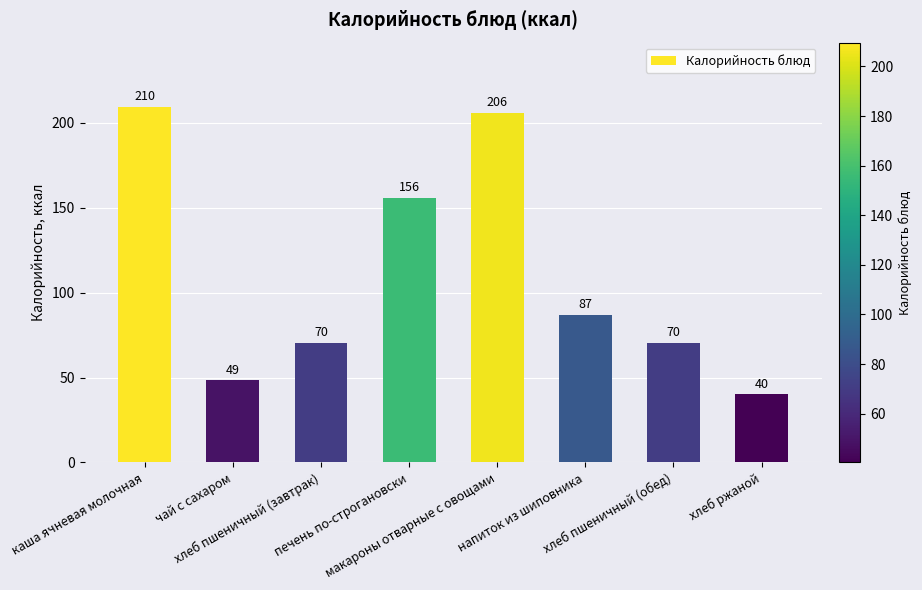

What position from the right is хлеб пшеничный (завтрак)?

6